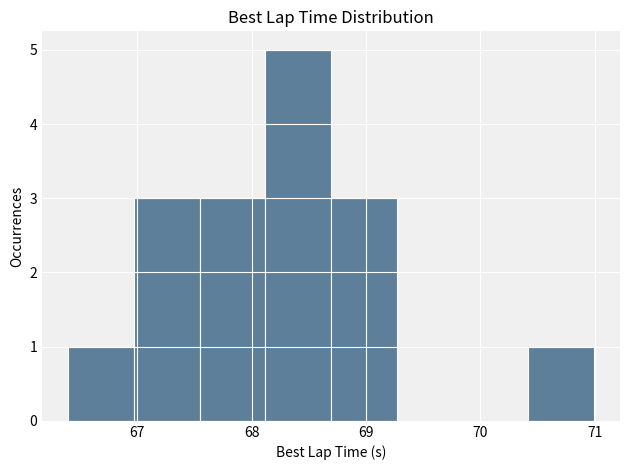

Reading left to right, list every bar in this chart as the range it spans on the x-axis followed by its height. Neither the bar edges nor the heights are printed on the chart, so give them approximately, as read against the axes.

66.4 to 67.0: 1
67.0 to 67.5: 3
67.5 to 68.1: 3
68.1 to 68.7: 5
68.7 to 69.3: 3
69.3 to 69.8: 0
69.8 to 70.4: 0
70.4 to 71.0: 1